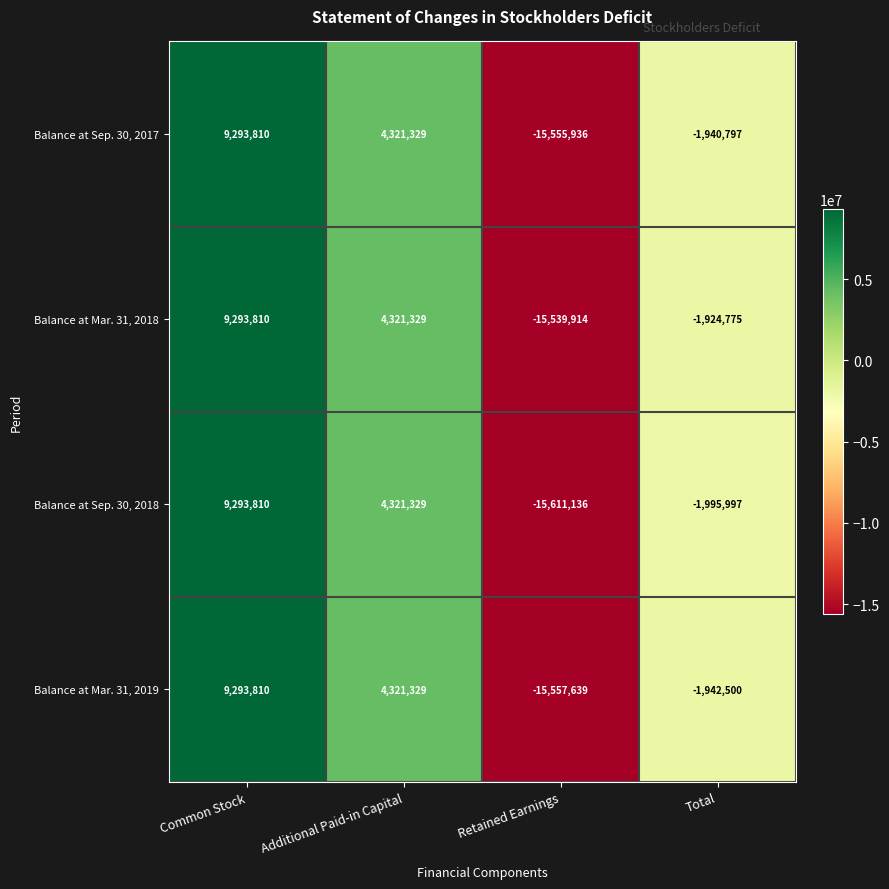

Where is Balance at Mar. 31, 2019 nearest to the value -3131914?

Total